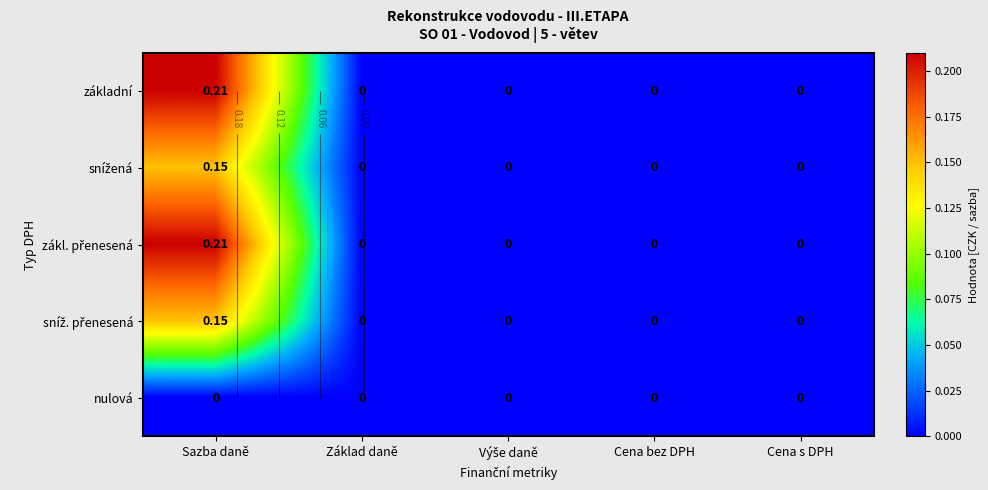

Rank the series at Cena s DPH from highest to lowest value.

základní, snížená, zákl. přenesená, sníž. přenesená, nulová